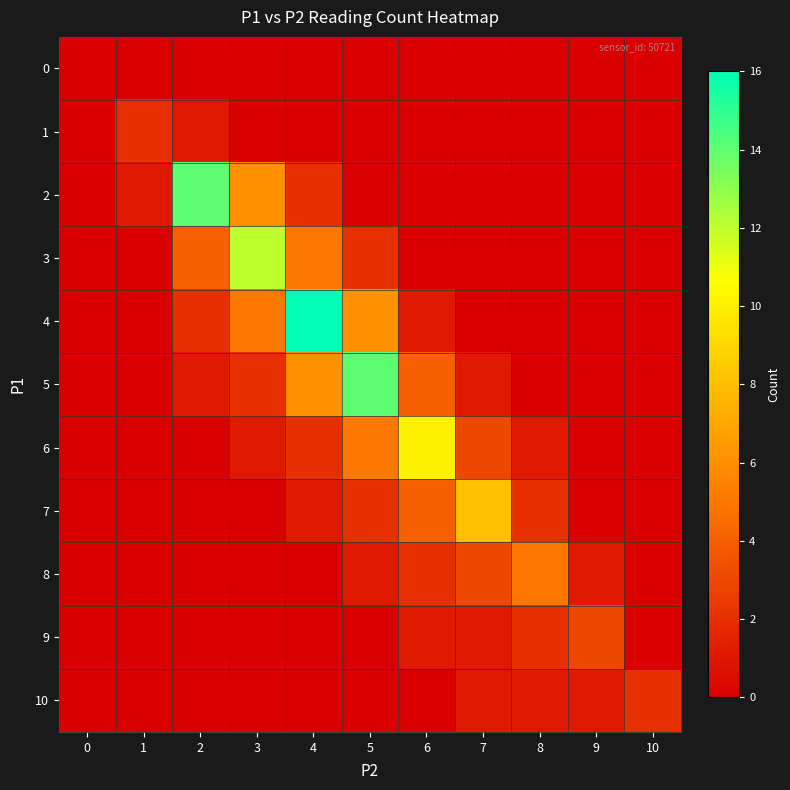

How many distinct data groups are displayed?

11